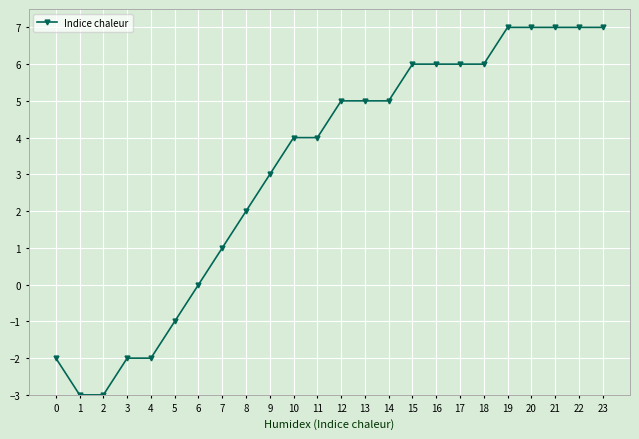

How many values are below 5?

12